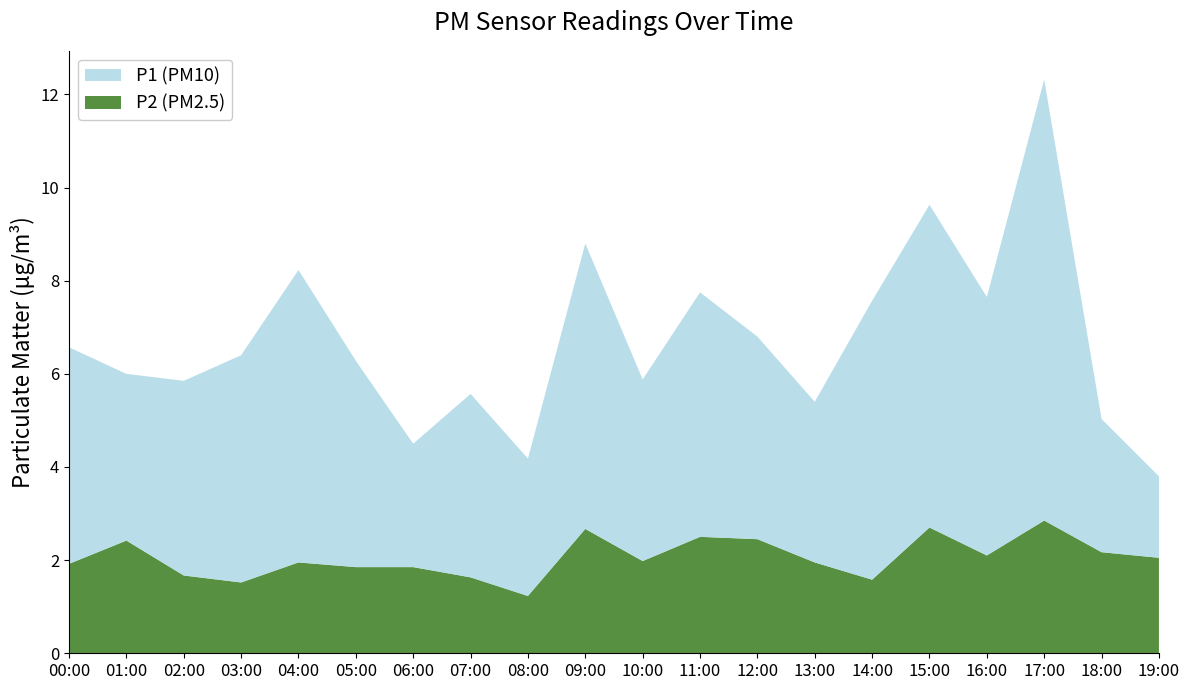

Reading left to right, extract all data points from this chart.

P1: 6.6	6.0	5.8	6.4	8.2	6.3	4.5	5.6	4.2	8.8	5.9	7.8	6.8	5.4	7.6	9.6	7.7	12.3	5.0	3.8
P2: 1.9	2.4	1.7	1.5	1.9	1.9	1.9	1.6	1.2	2.7	2.0	2.5	2.5	1.9	1.6	2.7	2.1	2.9	2.2	2.0